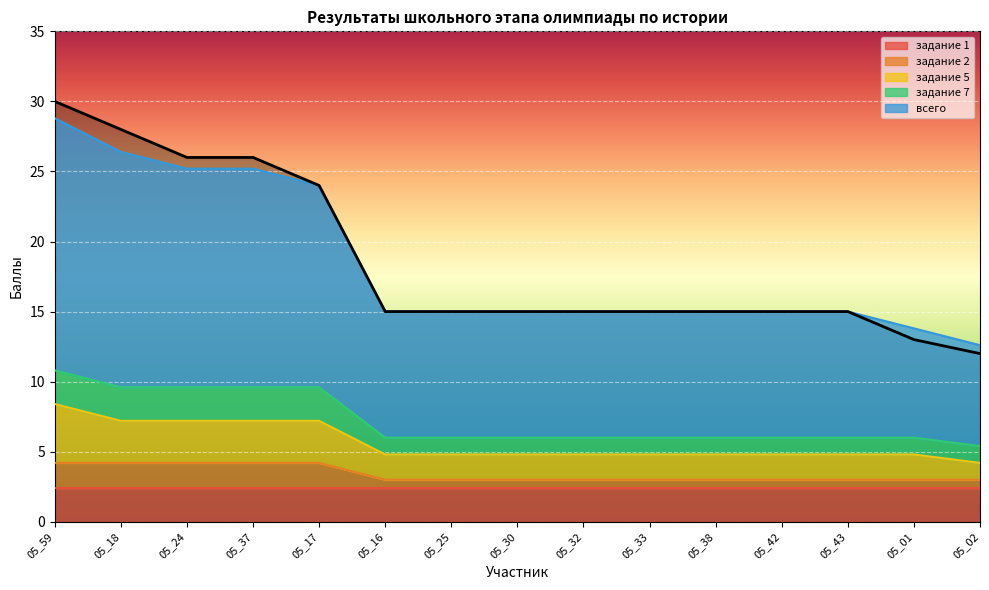

Which series changed the most between 05_25 and 05_30?

задание 2